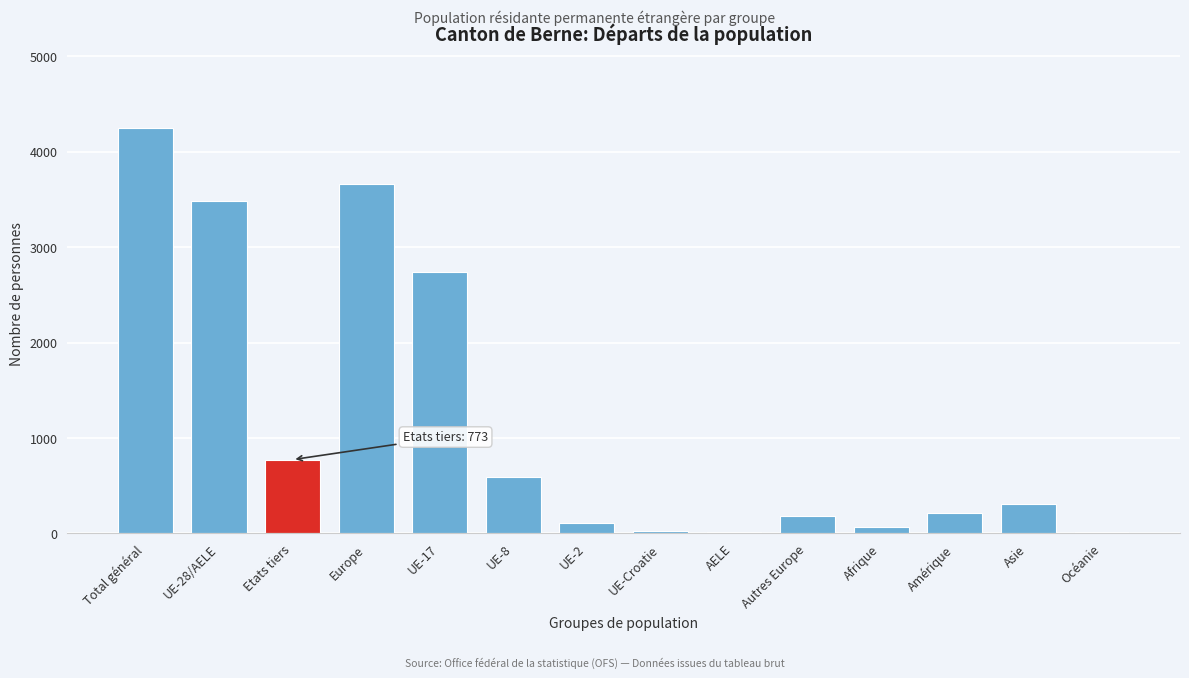

At which label is the value closest to 2133?

UE-17